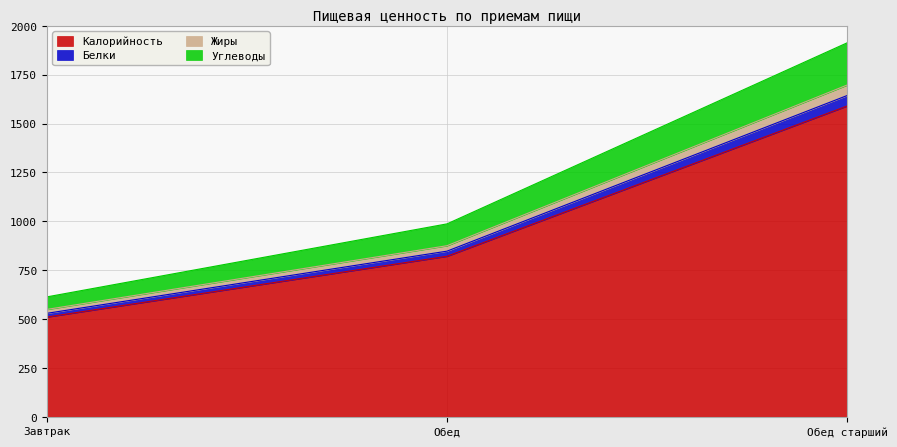

Which has a higher value, Обед or Обед старший?

Обед старший